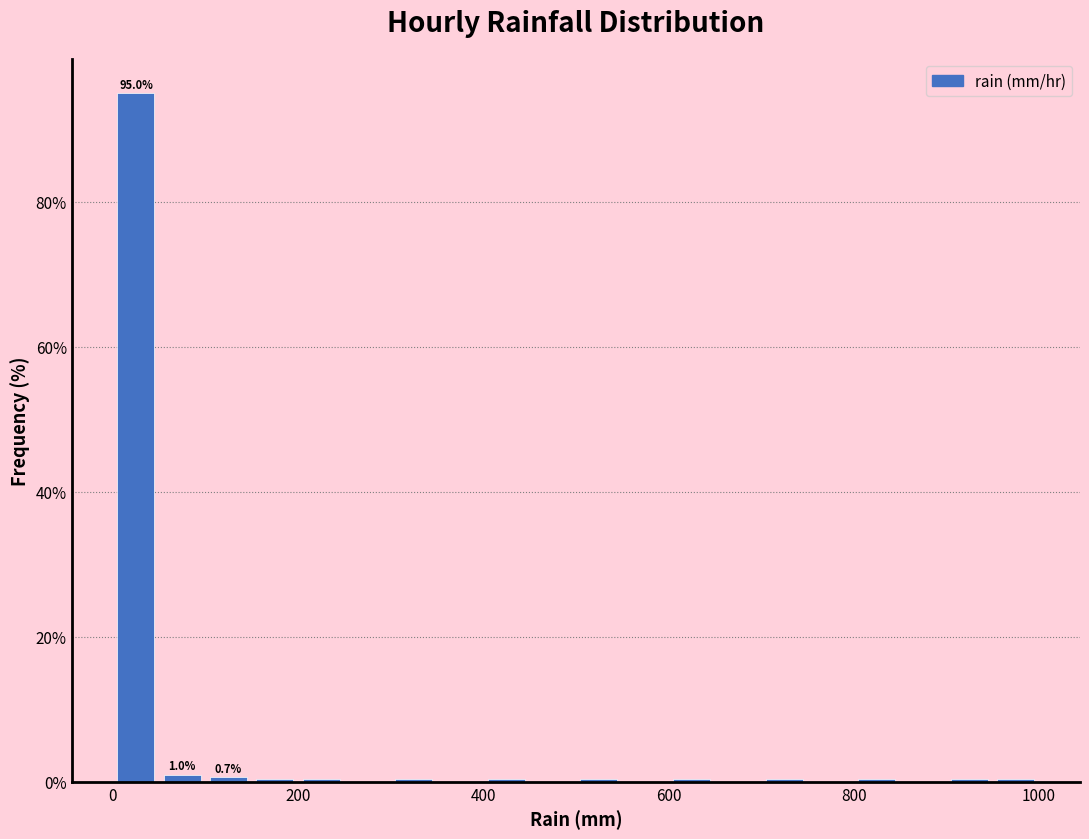

Read against the x-axis, roughly where is the centre of the tallest bar?

20